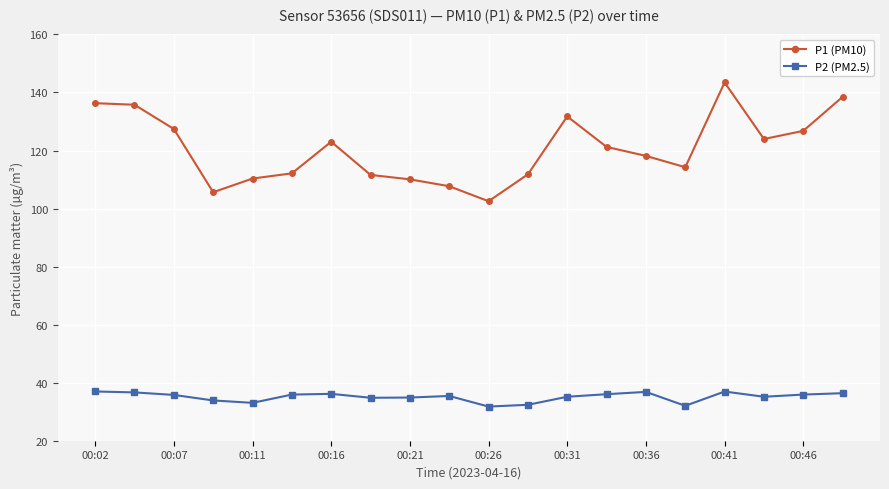

At how many categories does at least one series exceed 101?

20